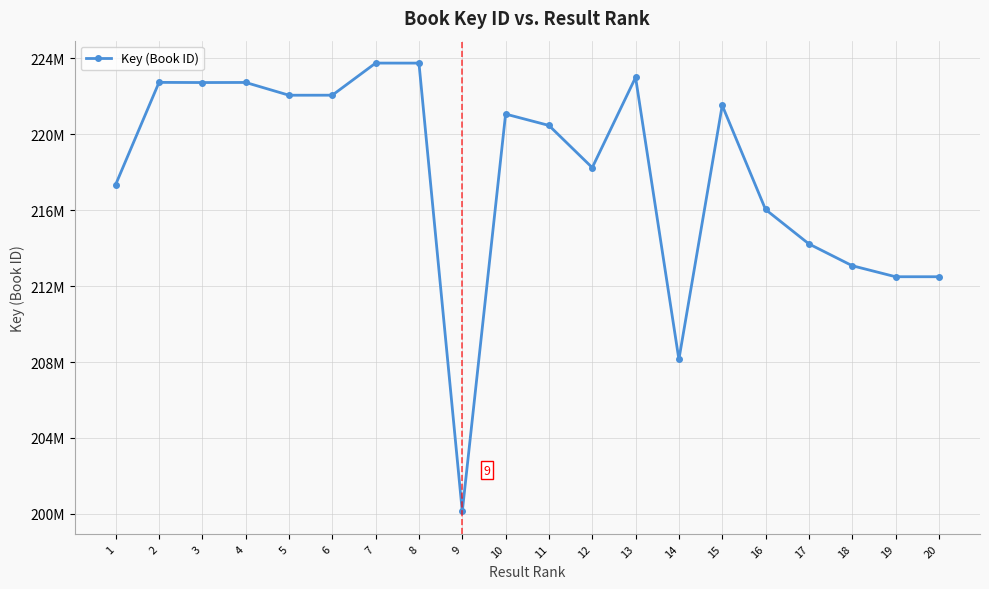

Does the chart have visible grid lines?

Yes